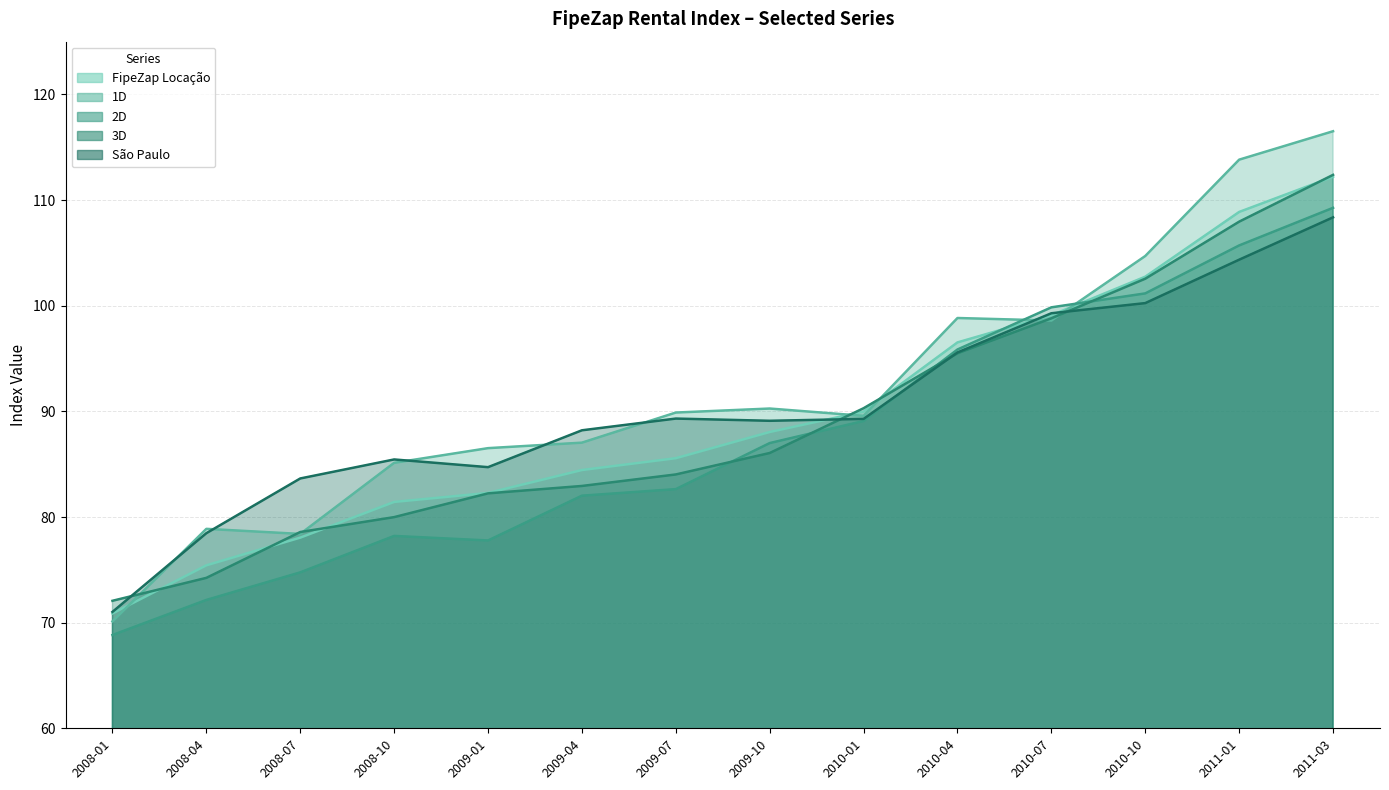

Does the chart have visible grid lines?

Yes